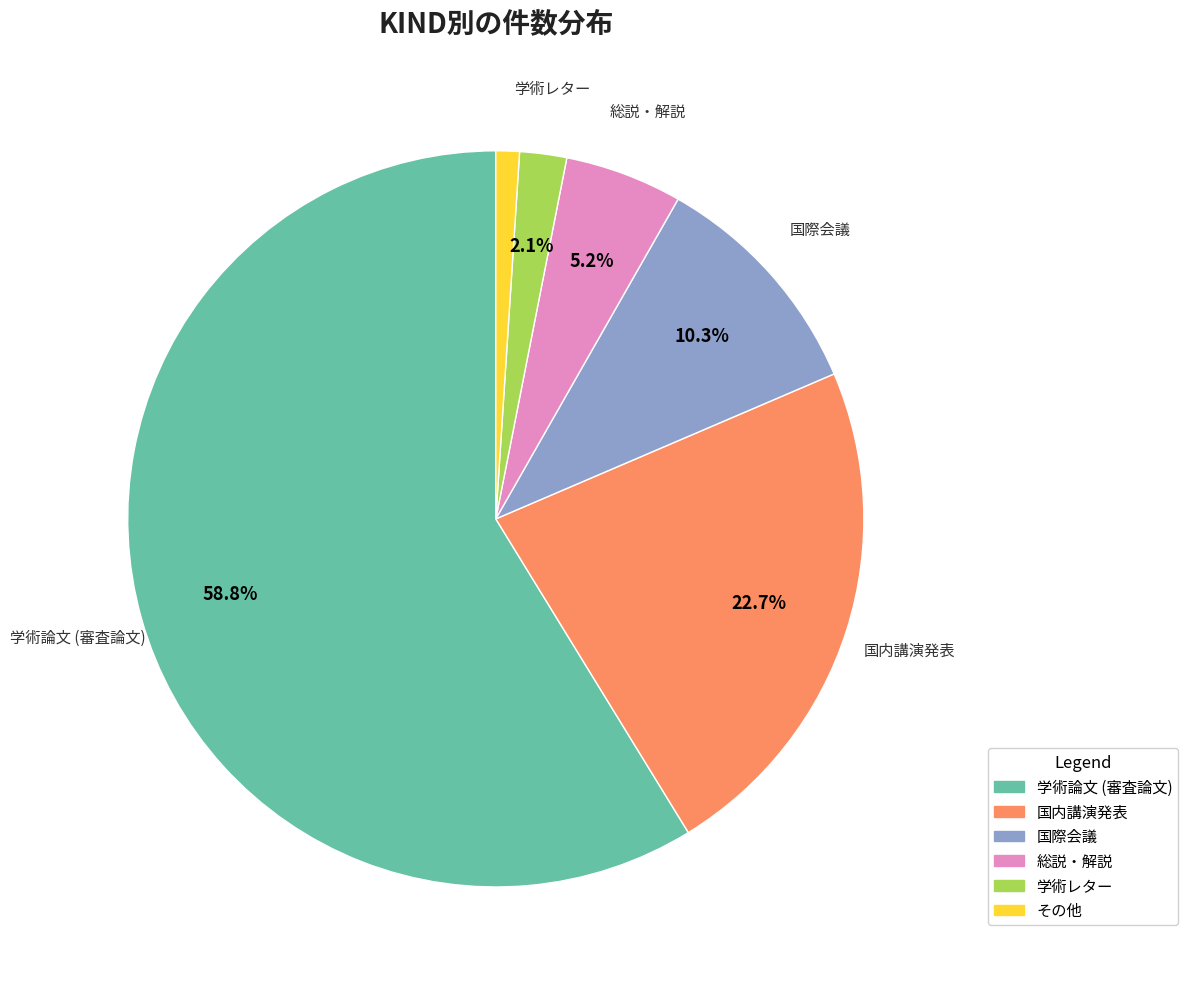

Count the number of slices in the pie.

6